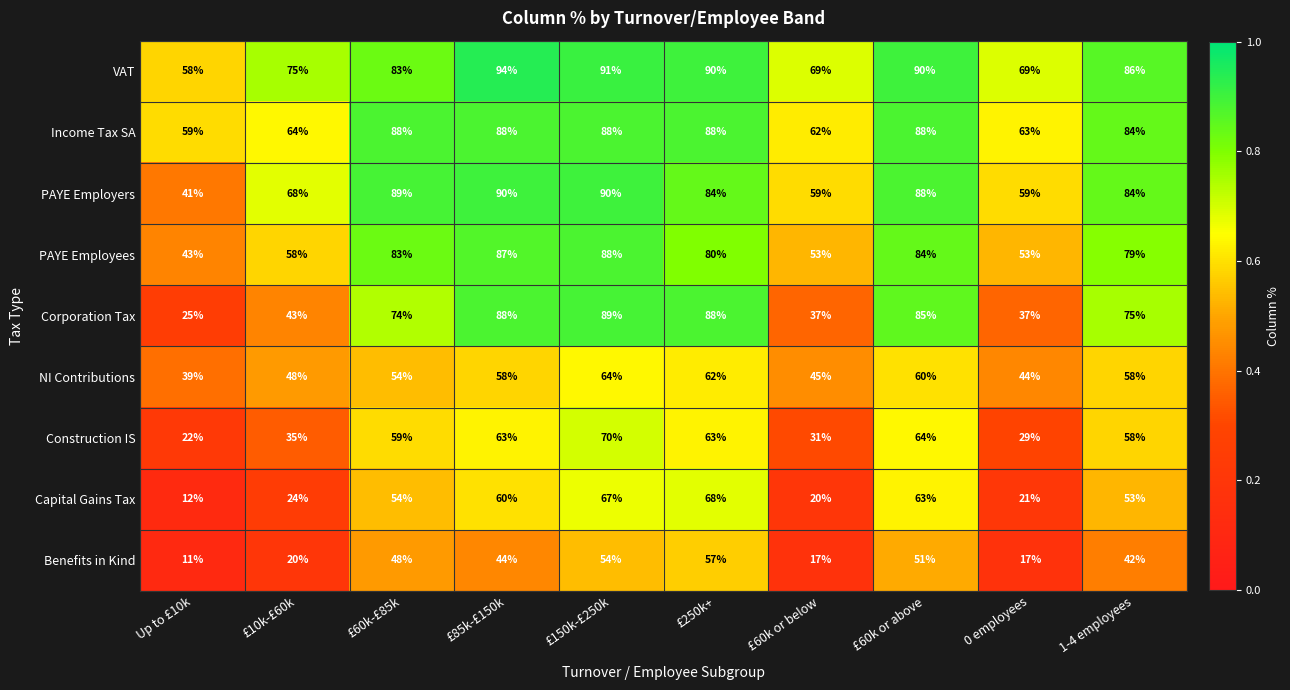

Is the value of Benefits in Kind at £10k-£60k greater than the value of Income Tax SA at £60k or above?

No